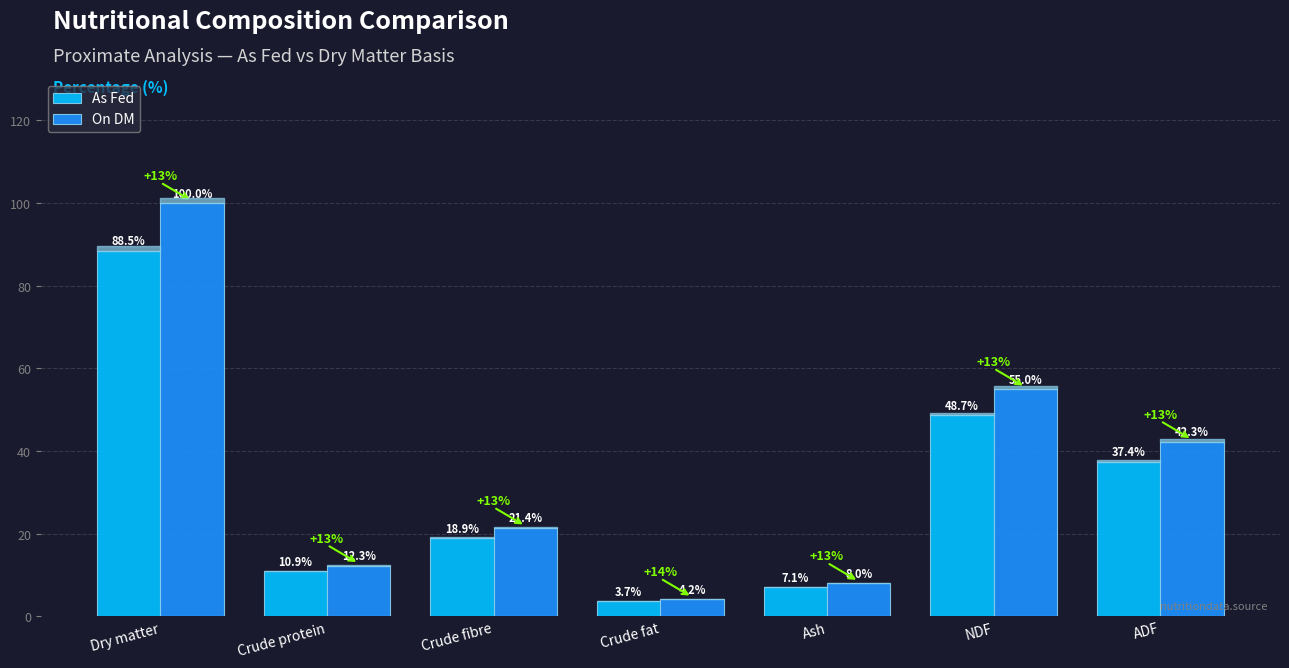

Rank the series by their maximum value, from highest to lowest.

On DM, As Fed